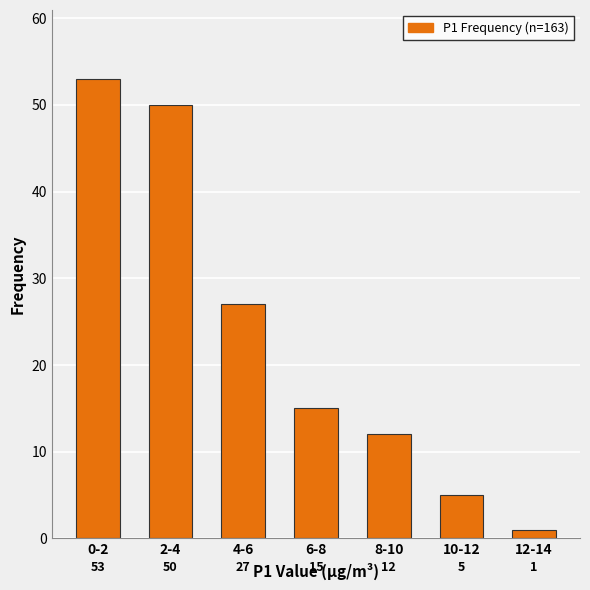

Reading left to right, extract all data points from this chart.

0-2=53	2-4=50	4-6=27	6-8=15	8-10=12	10-12=5	12-14=1